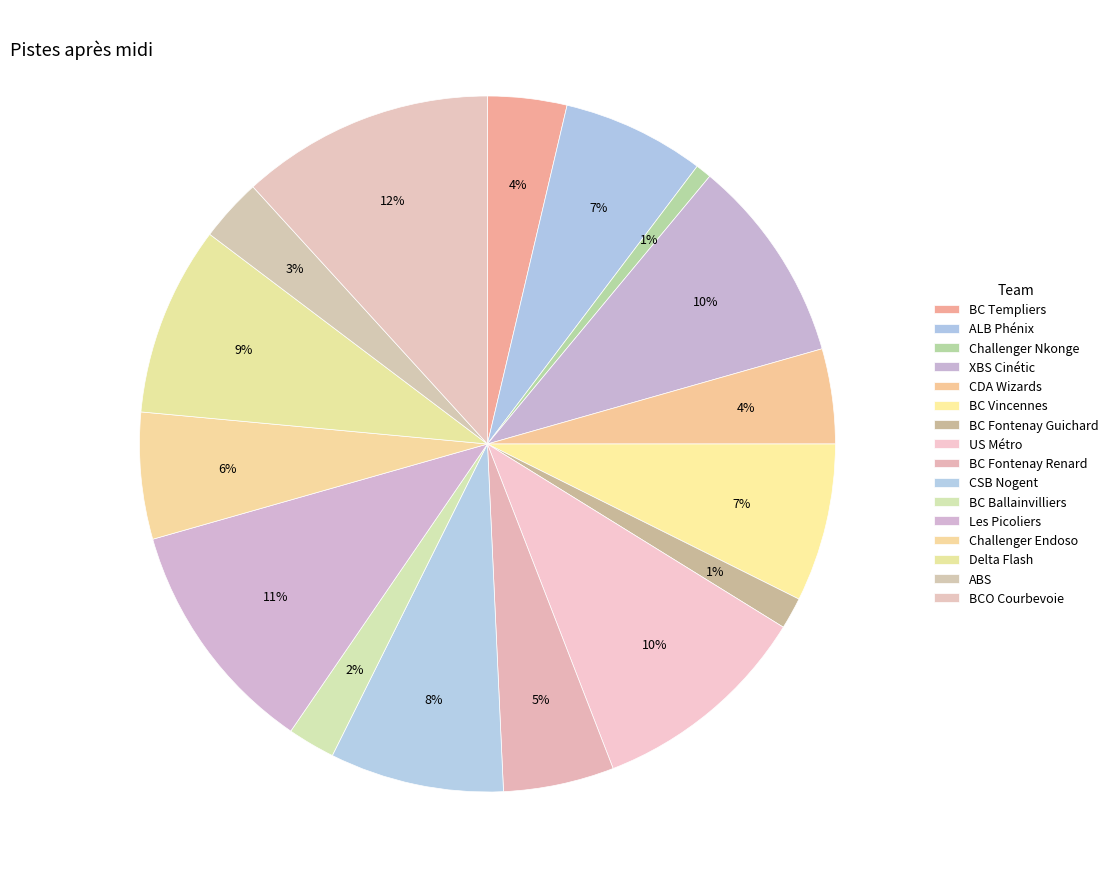

What is the largest slice in the pie chart?

BCO Courbevoie